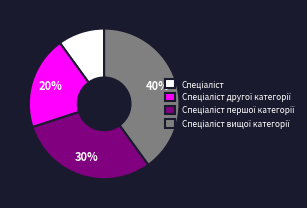

Does any single category account for the majority?

No